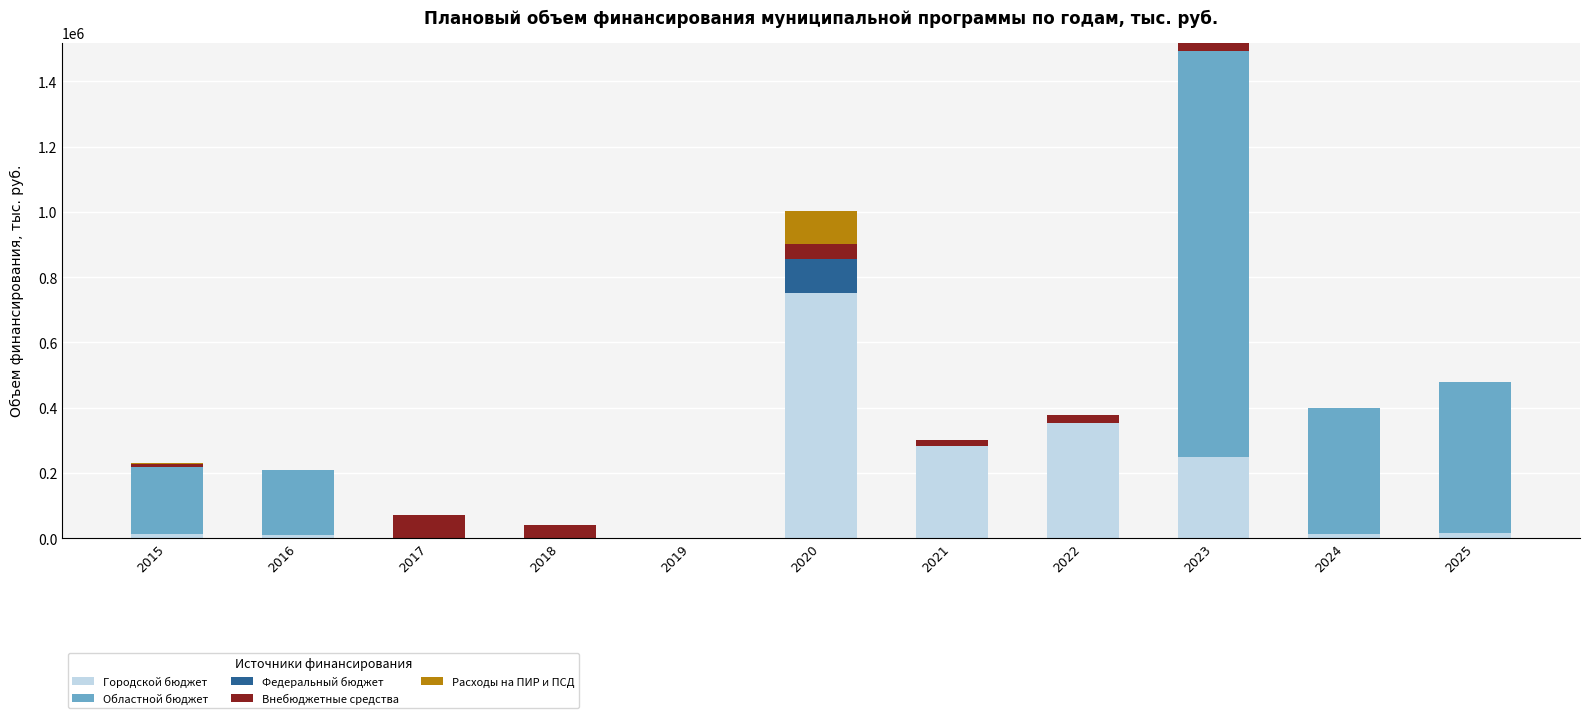

Are the bars horizontal?

No